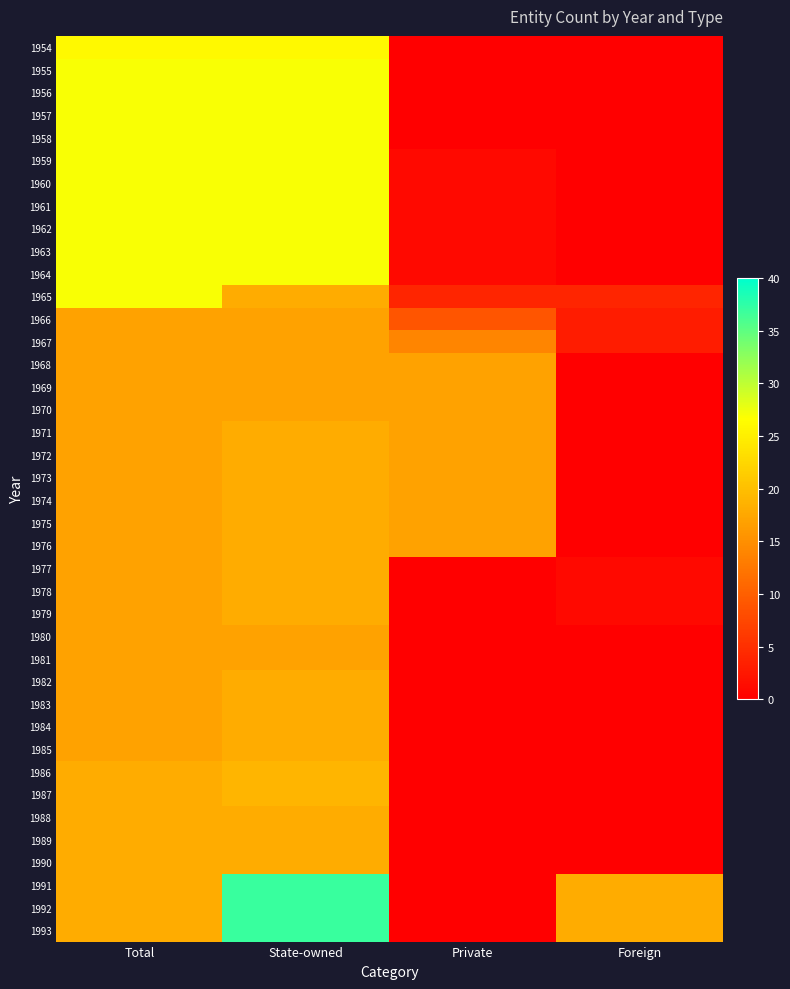

Rank the series at Private from lowest to highest value.

1954, 1955, 1956, 1957, 1958, 1977, 1978, 1979, 1980, 1981, 1982, 1983, 1984, 1985, 1986, 1987, 1988, 1989, 1990, 1991, 1992, 1993, 1959, 1960, 1961, 1962, 1963, 1964, 1965, 1966, 1967, 1968, 1969, 1970, 1971, 1972, 1973, 1974, 1975, 1976